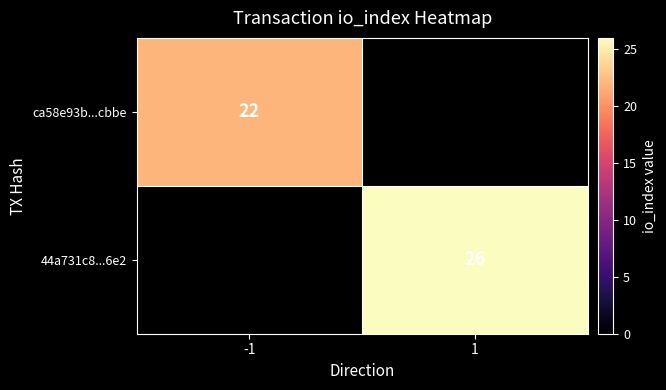

True or false: 44a731c8...6e2 has a value of 26 at 1.

True